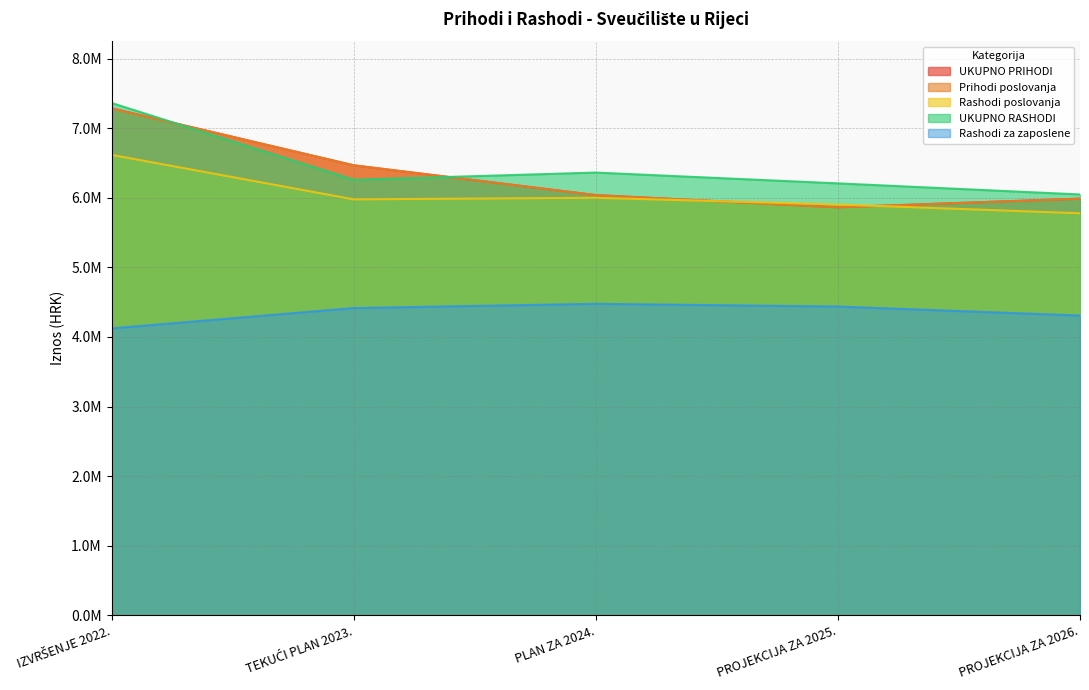

What is the maximum value shown in the chart?

7364607.8